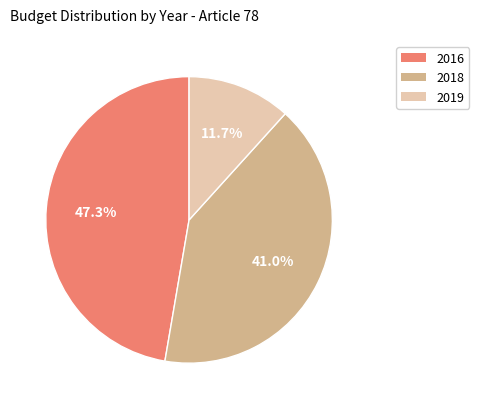

Which has a higher value, 2018 or 2016?

2016